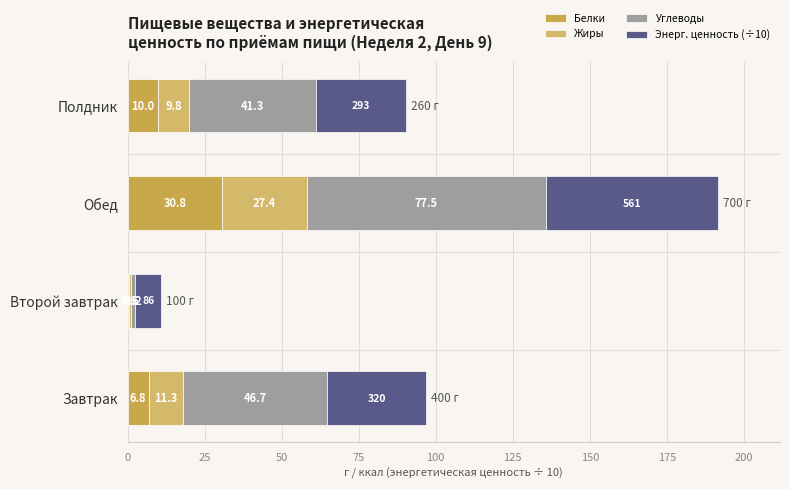

How many categories are shown in the chart?

4